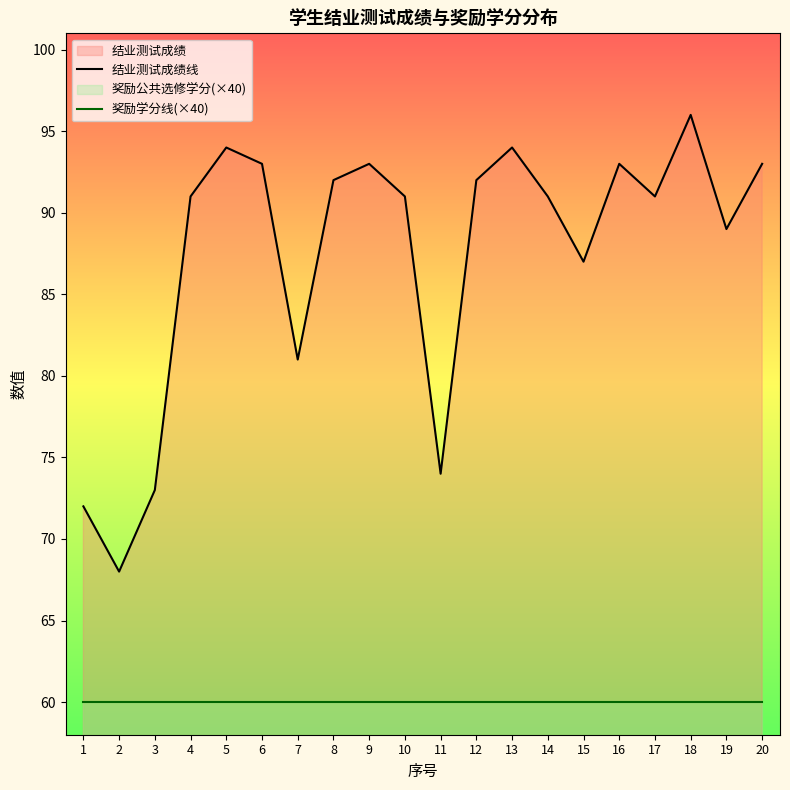

What is the highest value of the 奖励学分线(×40) series?

60